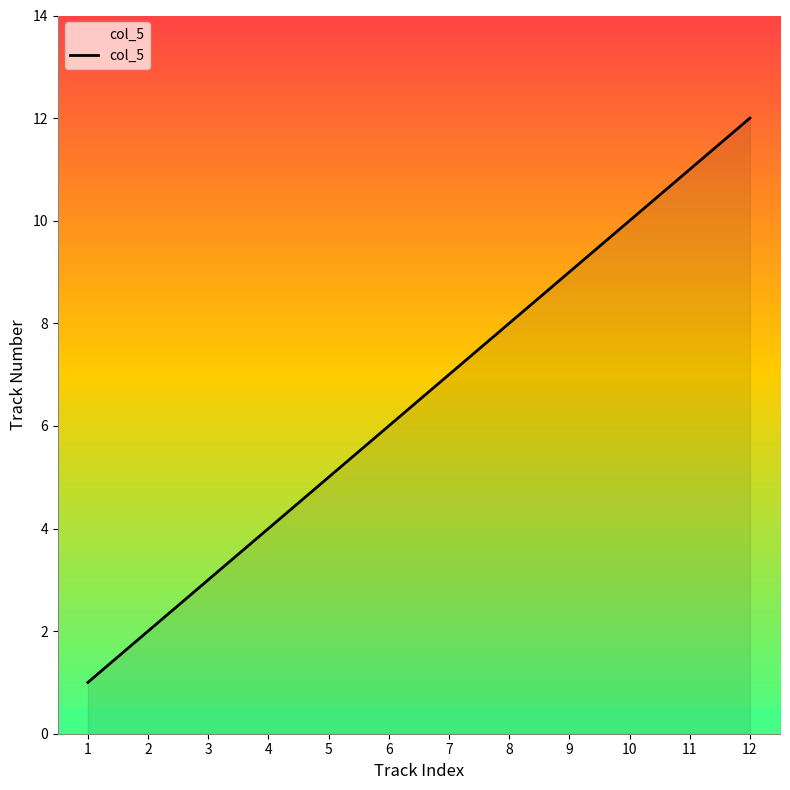

Read the value at 4.

4